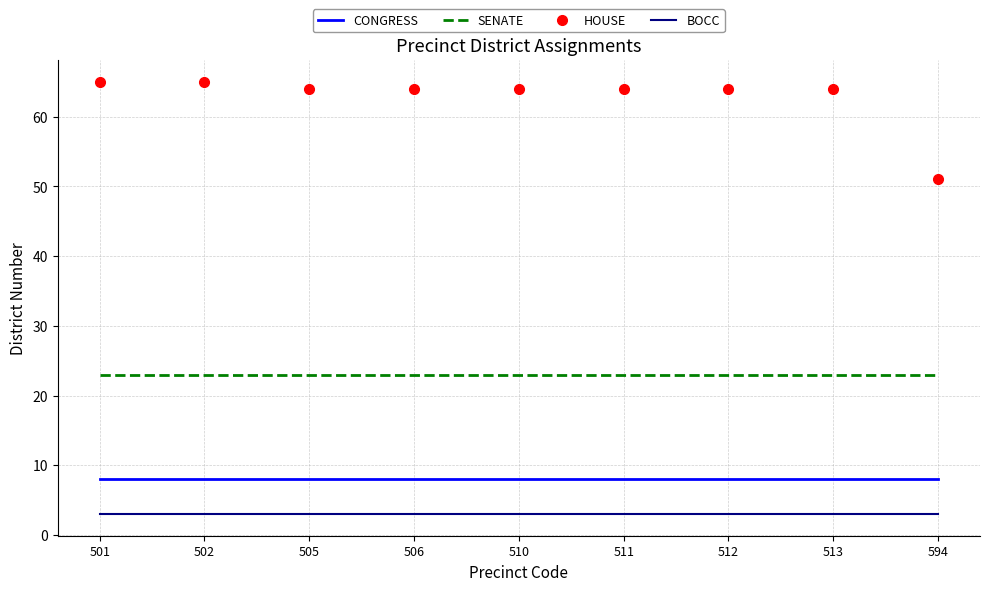

What is the spread (max minus min) of values at 511?

61